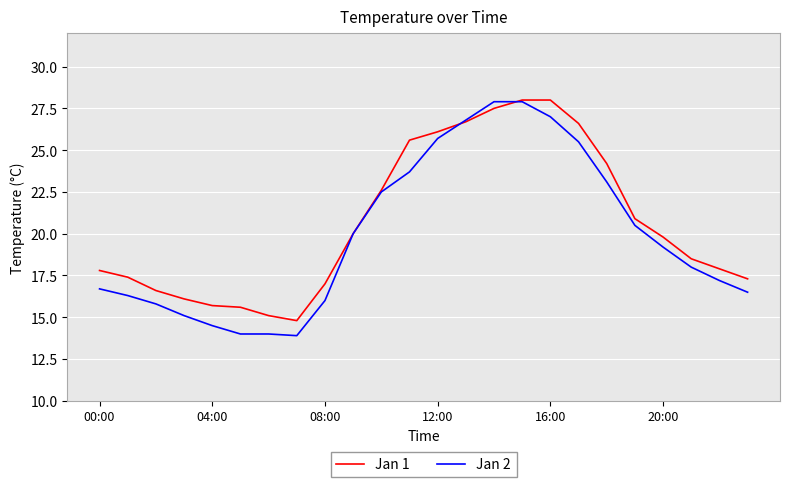

What is the average value of the Jan 2 series?

19.9